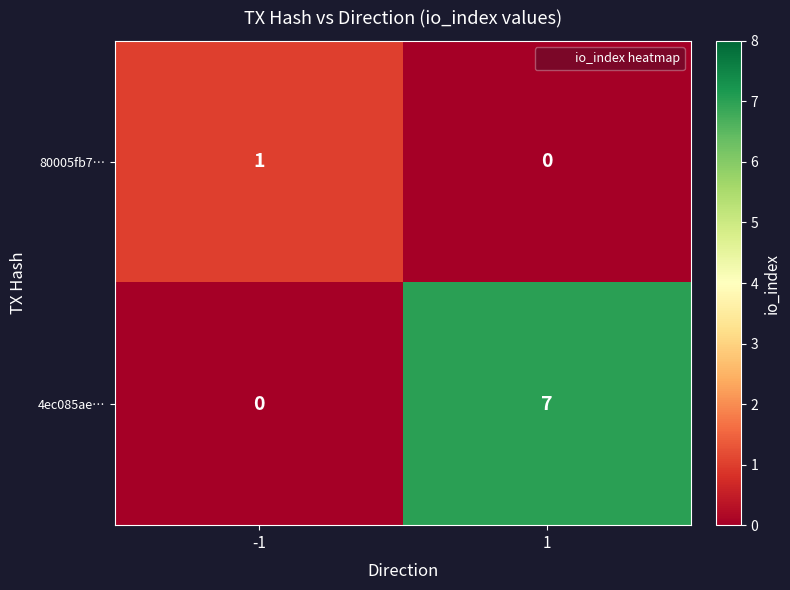

Reading left to right, list all the values displayed in this chart.

80005fb7…: -1=1	1=0
4ec085ae…: -1=0	1=7